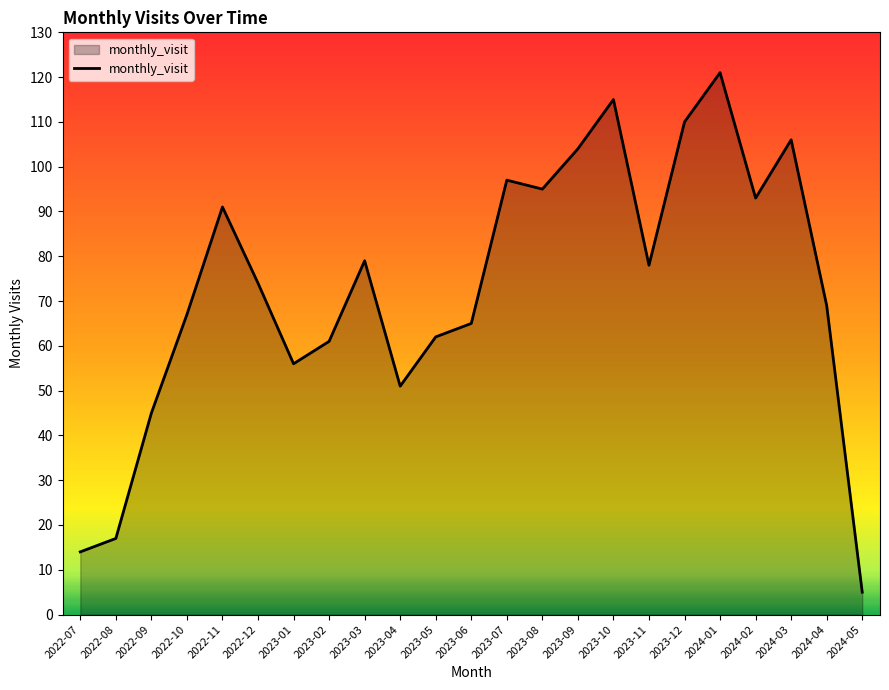

What position from the left is 2023-11?

17